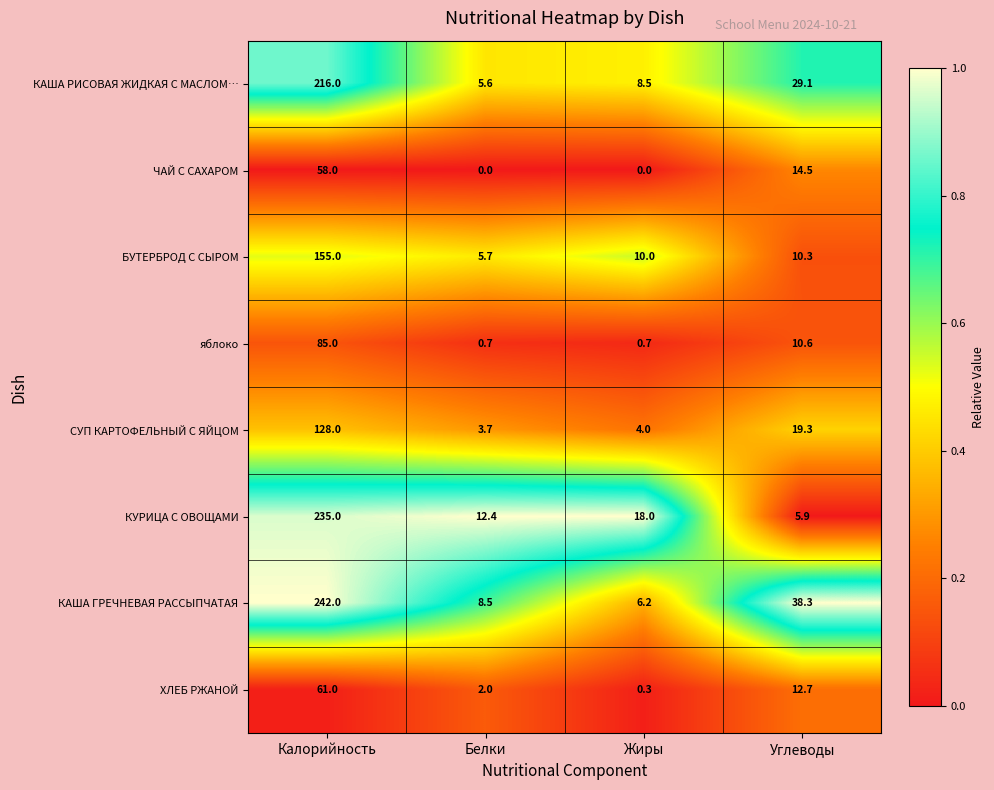

Is it true that КАША ГРЕЧНЕВАЯ РАССЫПЧАТАЯ equals 8.5 at Белки?

True